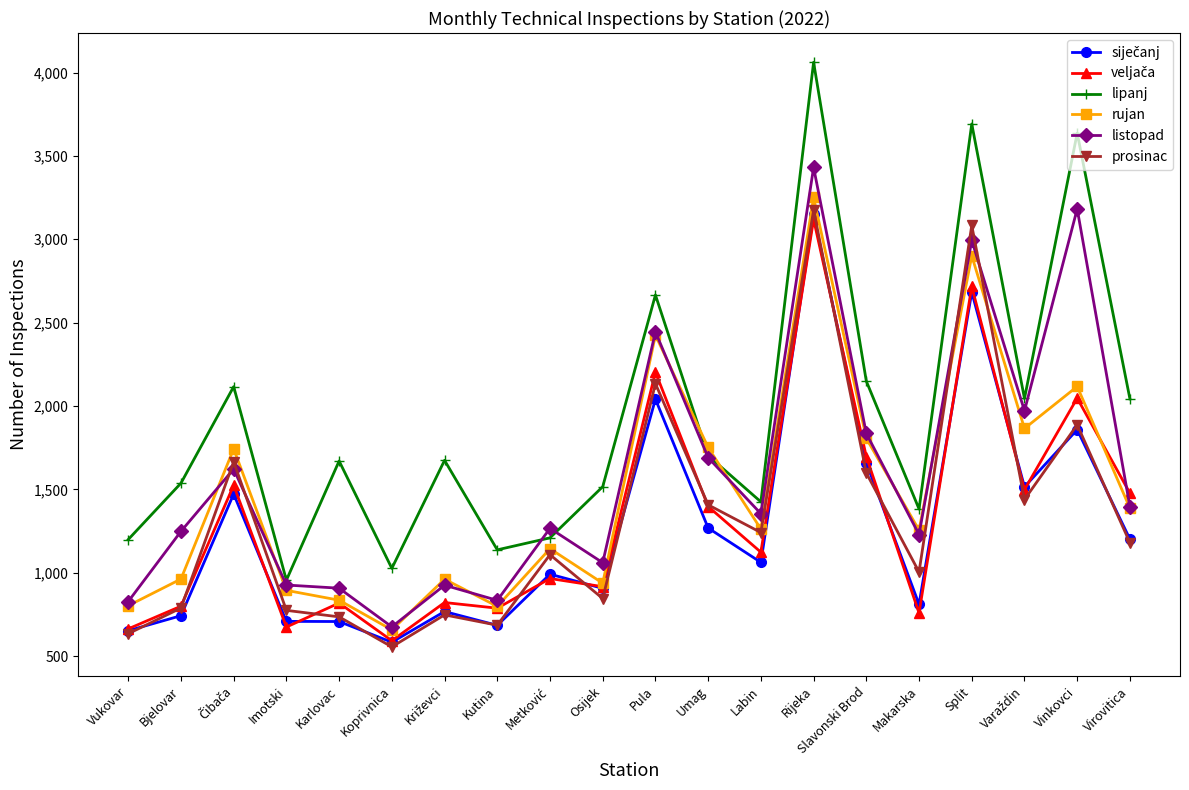

At how many categories does at least one series exceed 1817?

8